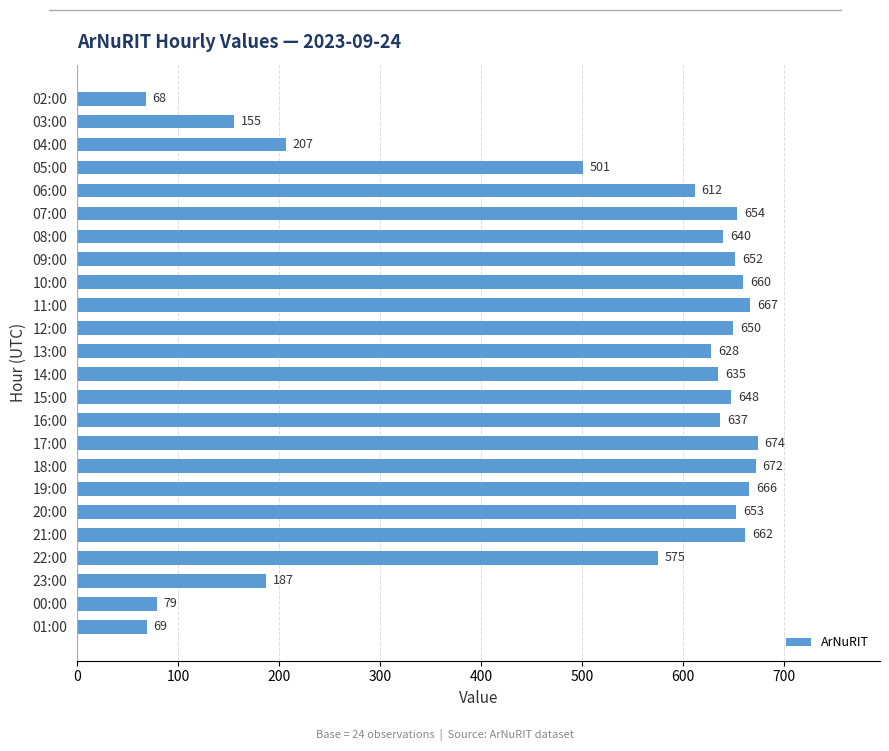

What is the difference between the second highest and minimum values?

604